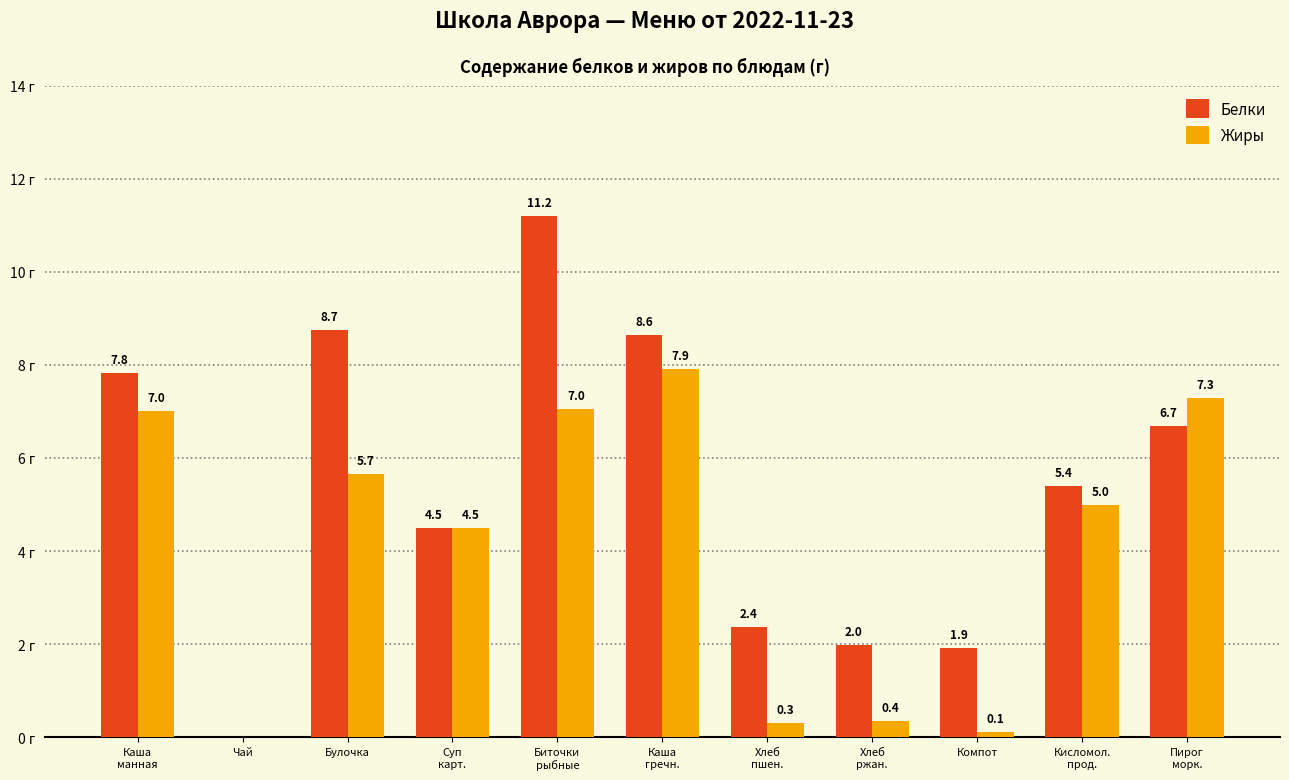

Which series has the largest total across all categories?

Белки